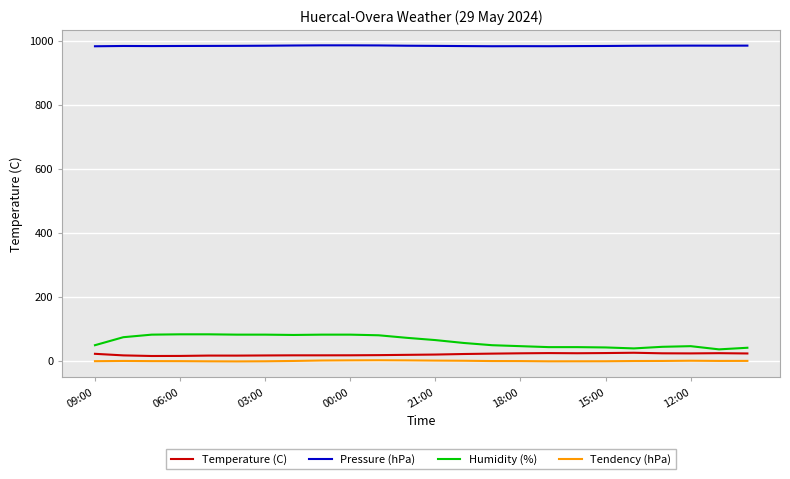

What is the difference between the maximum and minimum values in the Humidity (%) series?

47.0